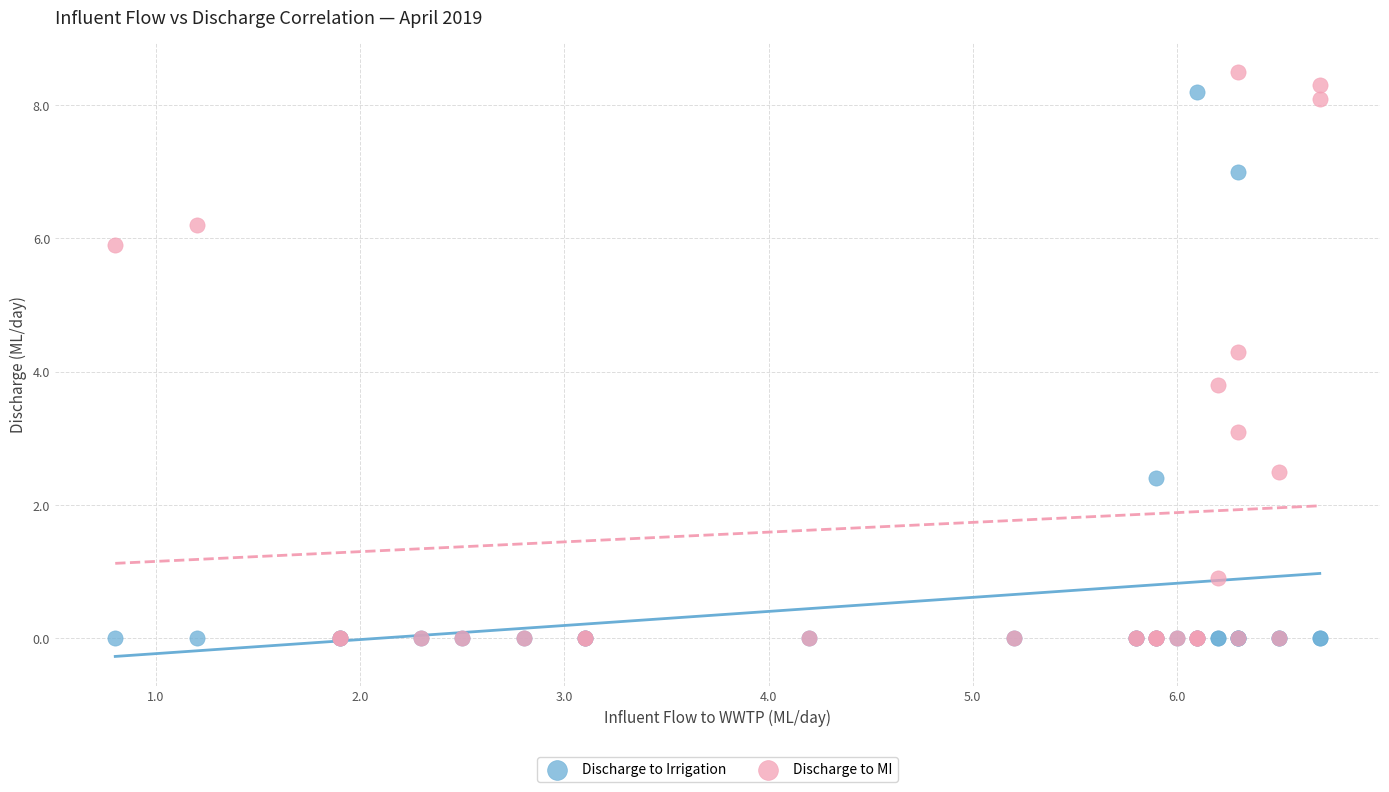

In the Discharge to Irrigation series, what Y value is closest to 4?

2.4